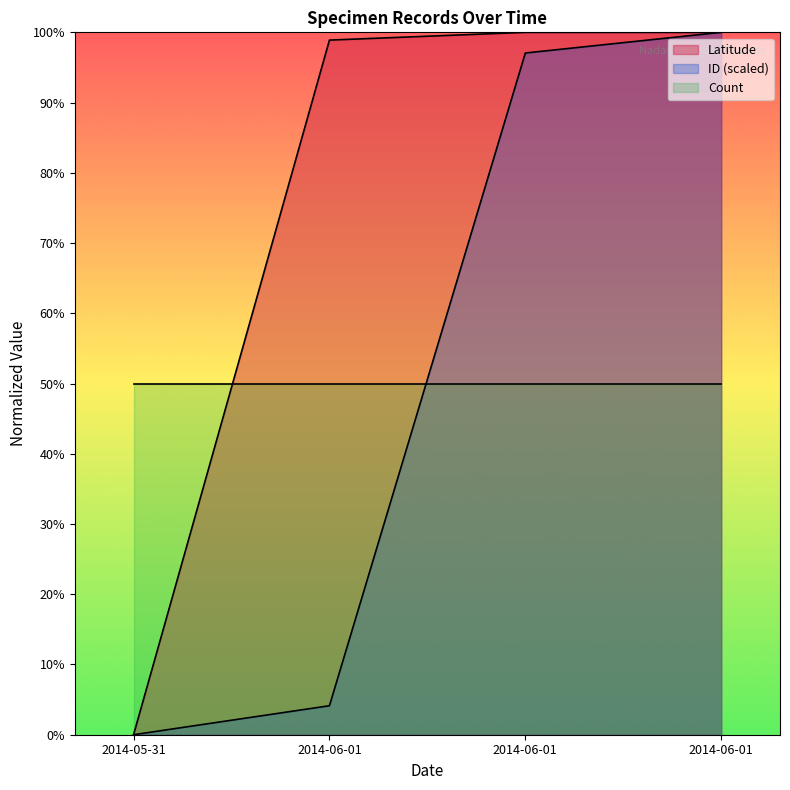

How many values in the Latitude series are below 1?

2